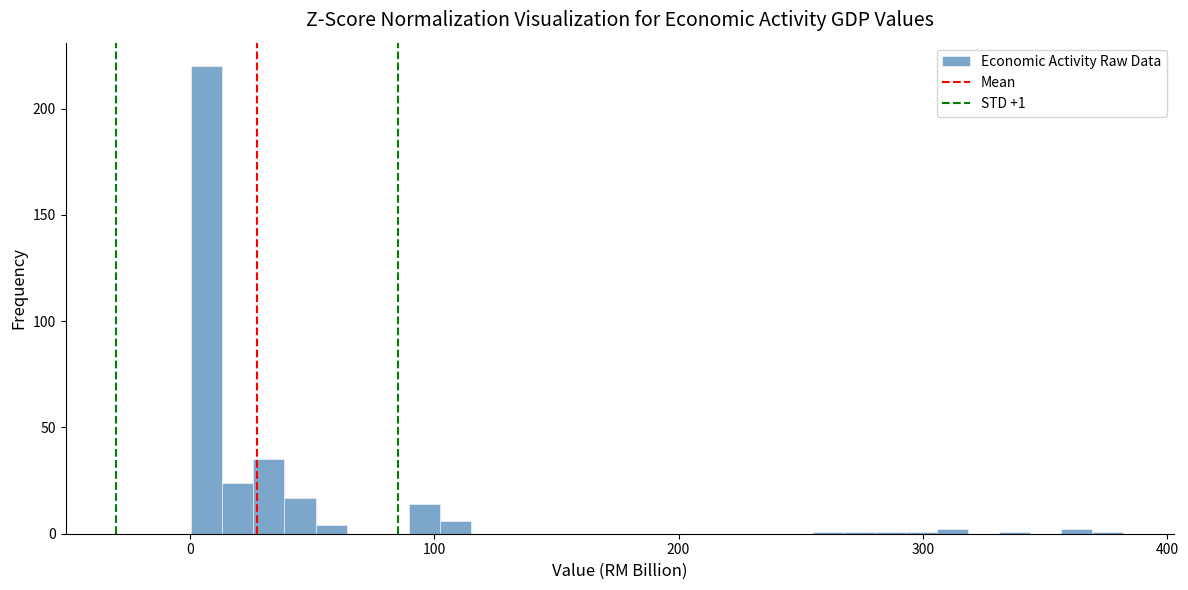

Read against the x-axis, roughly where is the centre of the tallest bar?

10